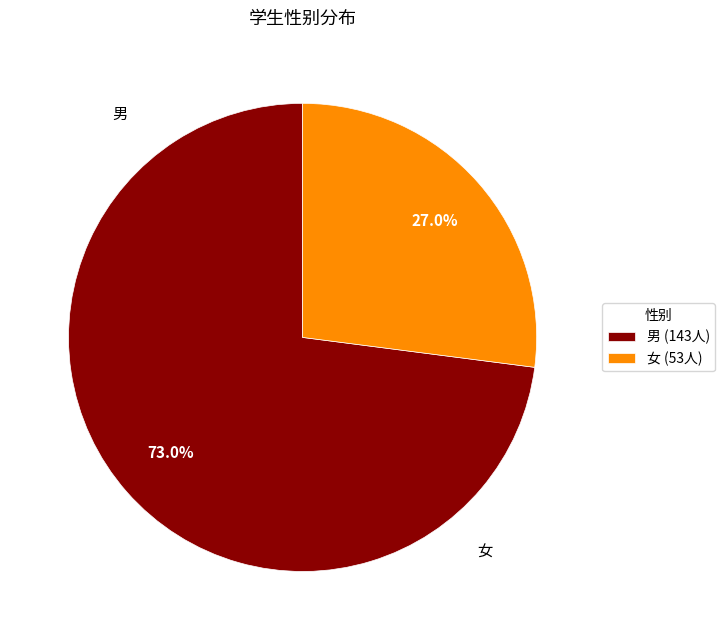

The 男 slice represents 73% of the pie. True or false?

True